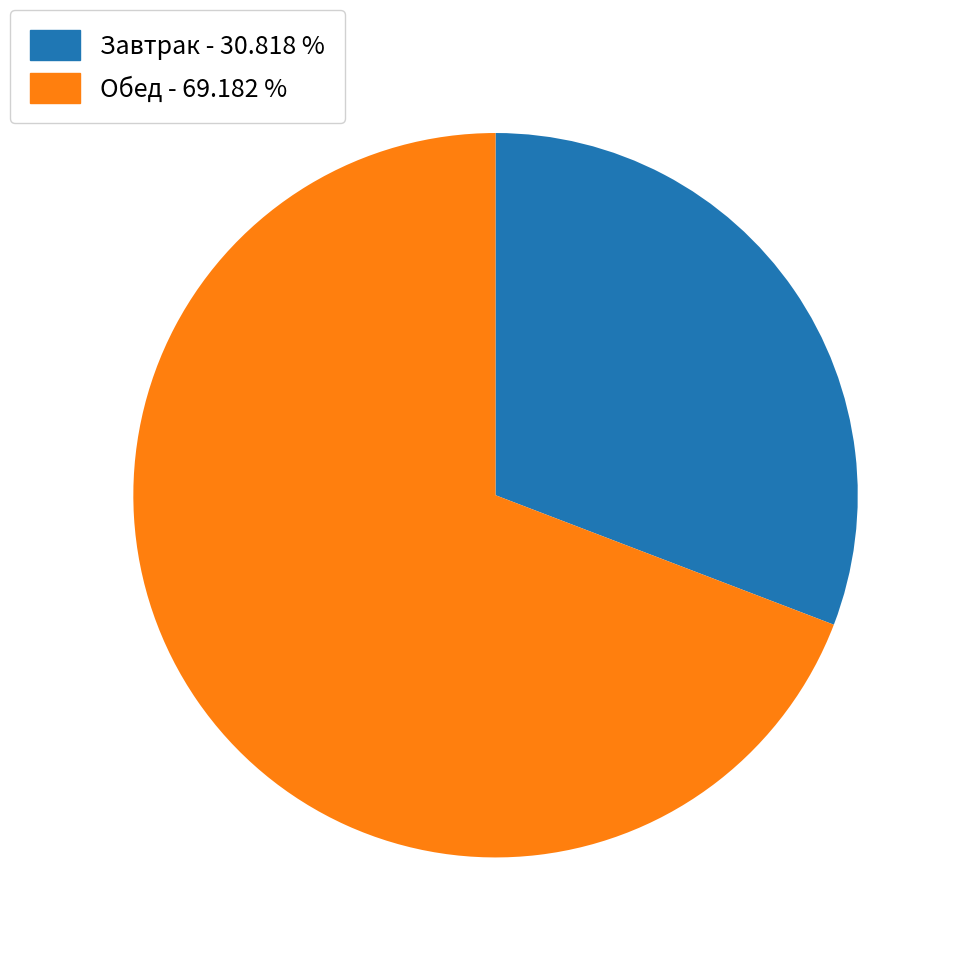

Count the number of slices in the pie.

2